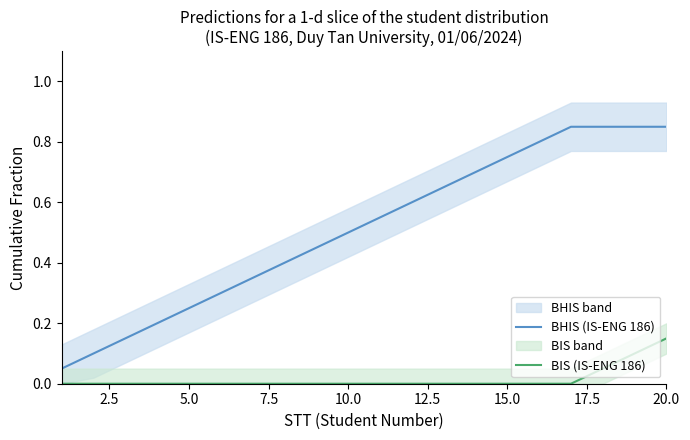

Is this an area chart (filled region under the line)?

No